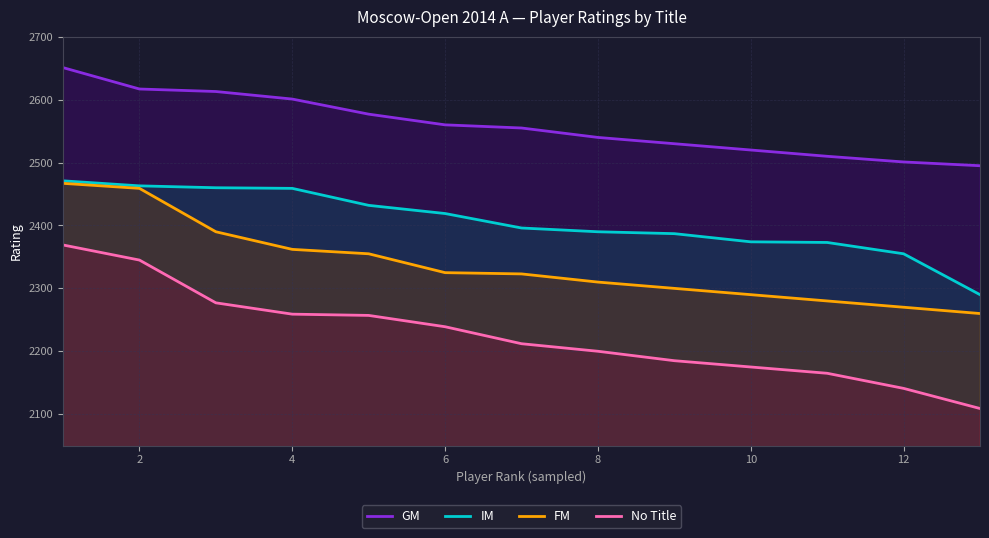

True or false: FM and IM cross at least once.

False